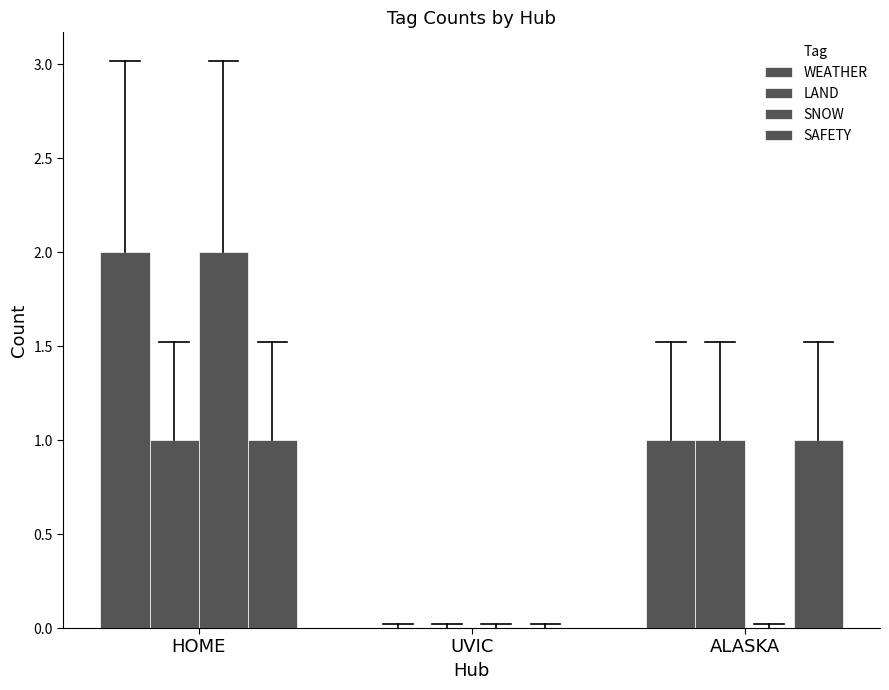

Which series has the widest spread of values?

WEATHER